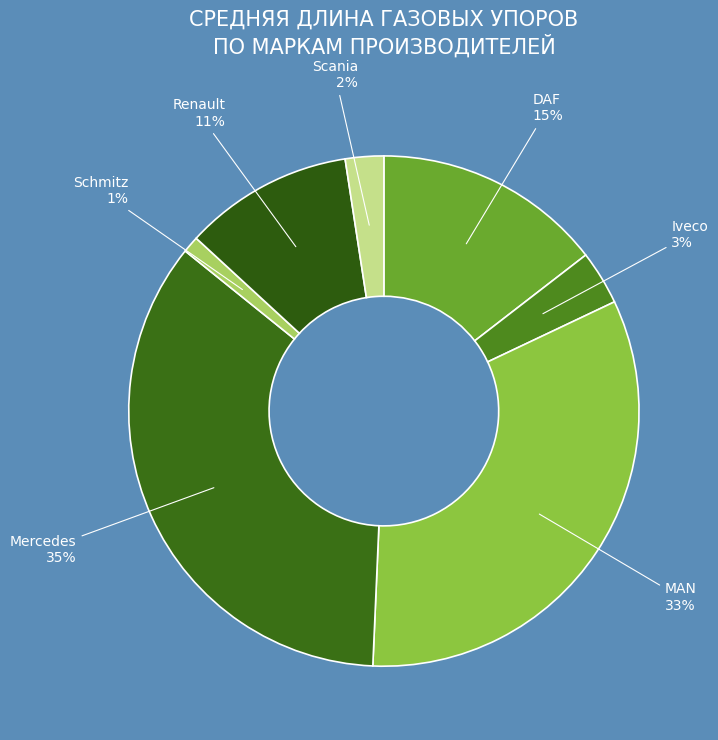

Which category has the smallest portion of the pie?

Schmitz